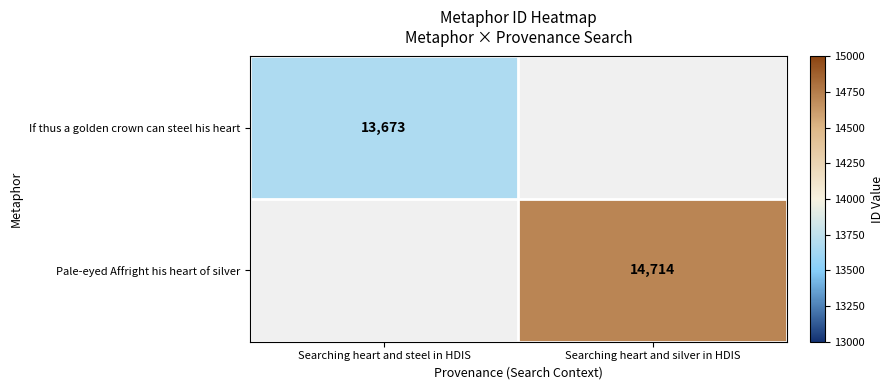

How many series are shown in this chart?

2